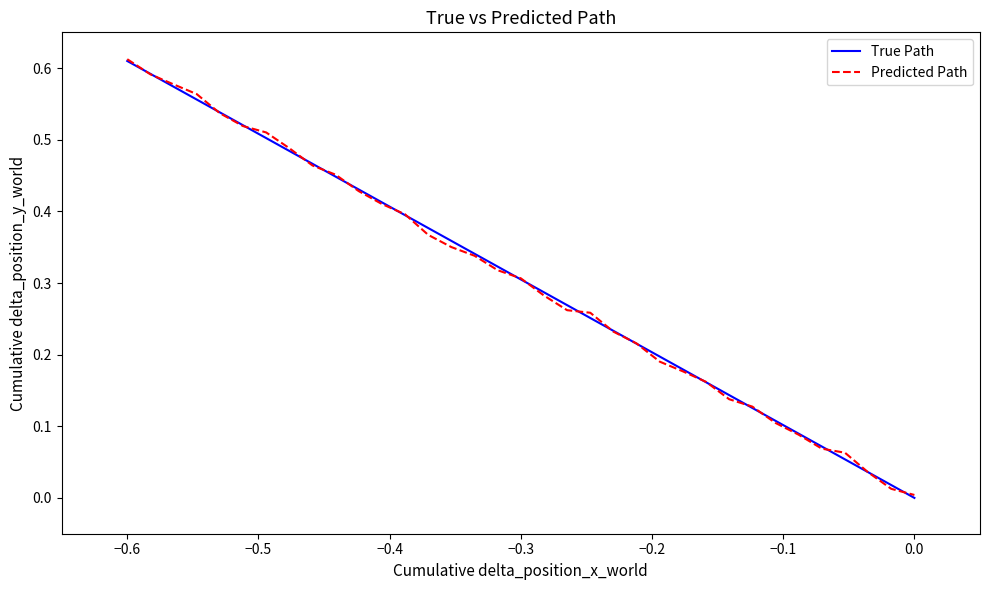

Rank the series by their average value, from lowest to highest.

Predicted Path, True Path